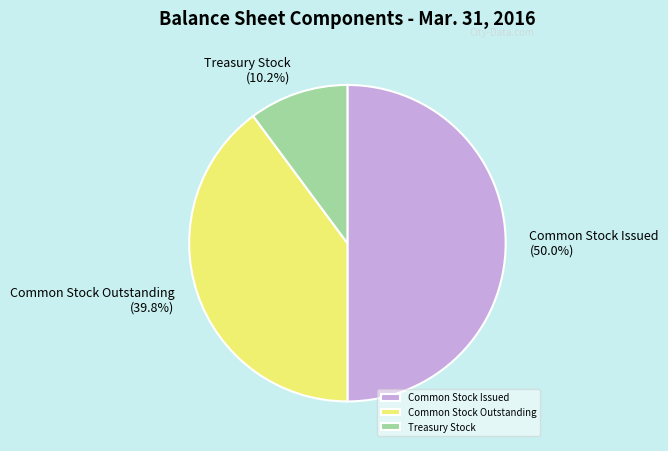

To the nearest percent, what is the average slice percentage?

33%